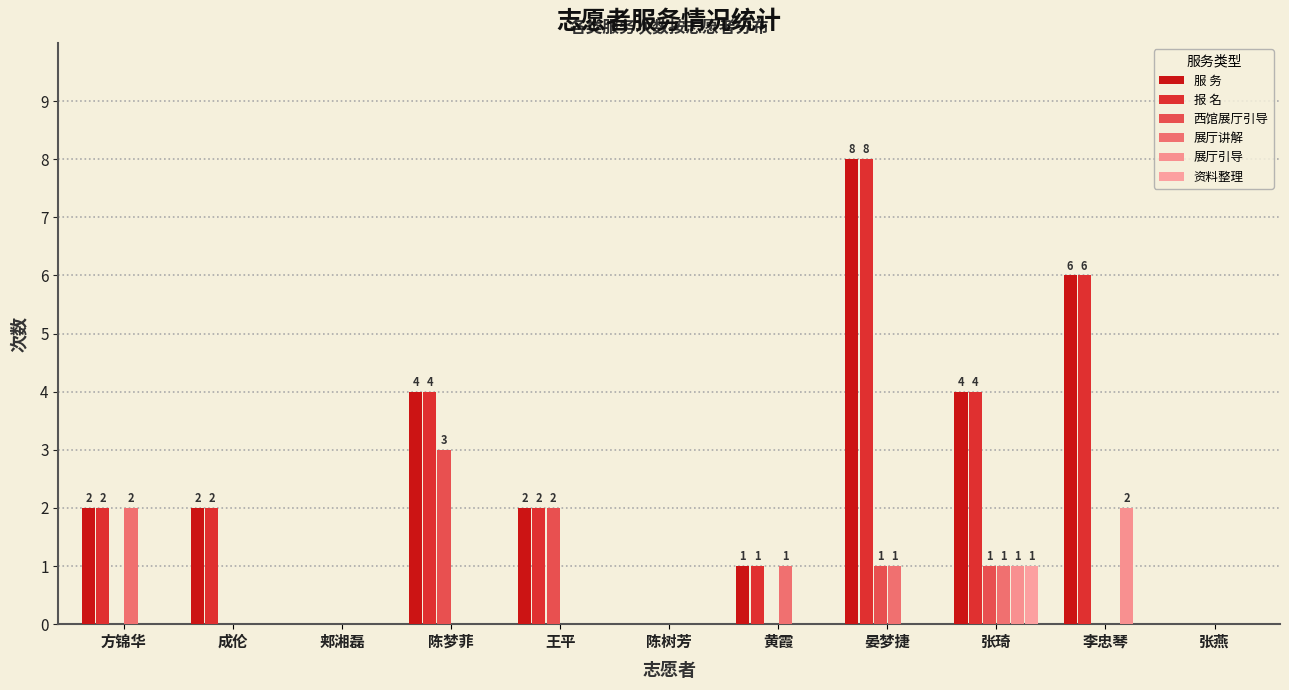

What is the total value across all series at 黄霞?

3